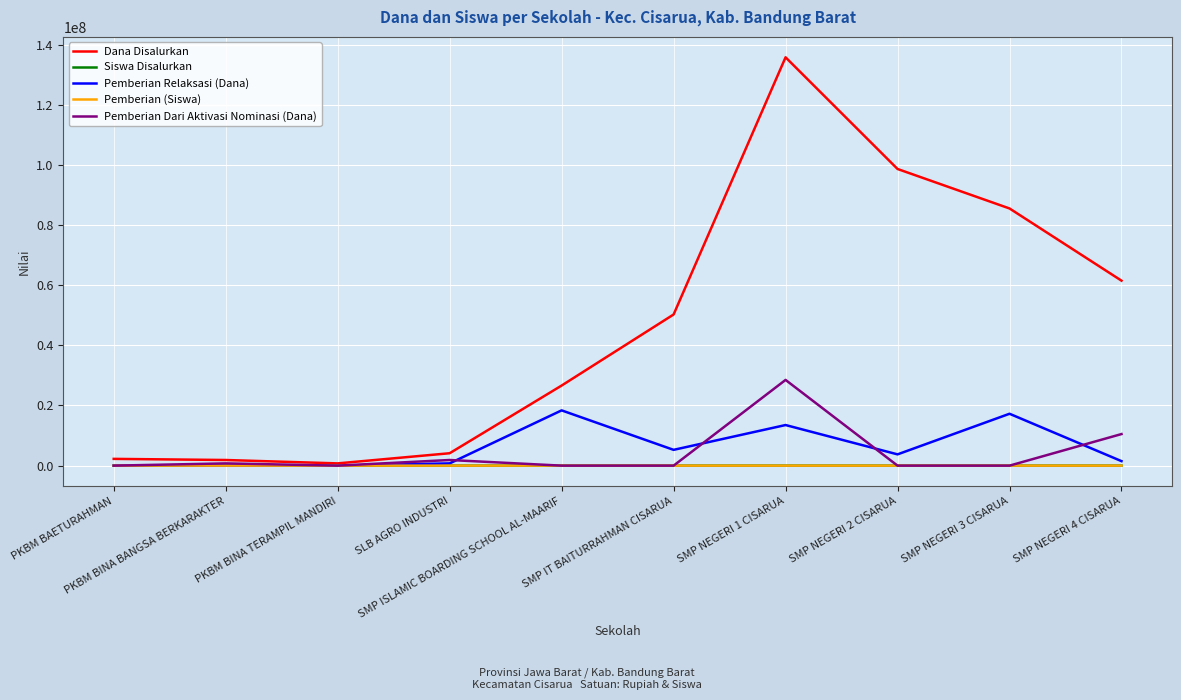

What position from the left is SMP IT BAITURRAHMAN CISARUA?

6